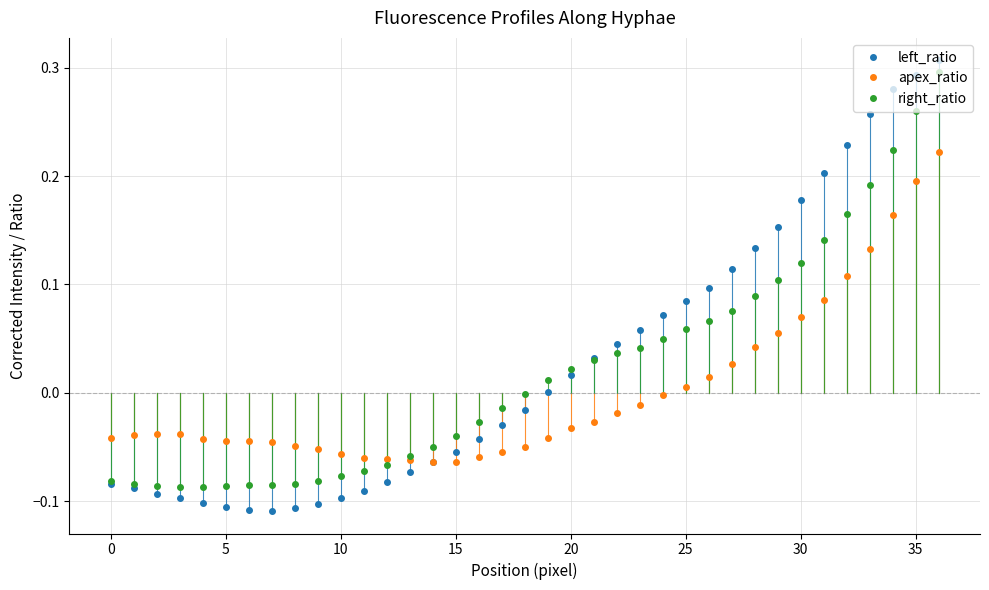

Which series has the widest spread of values?

left_ratio